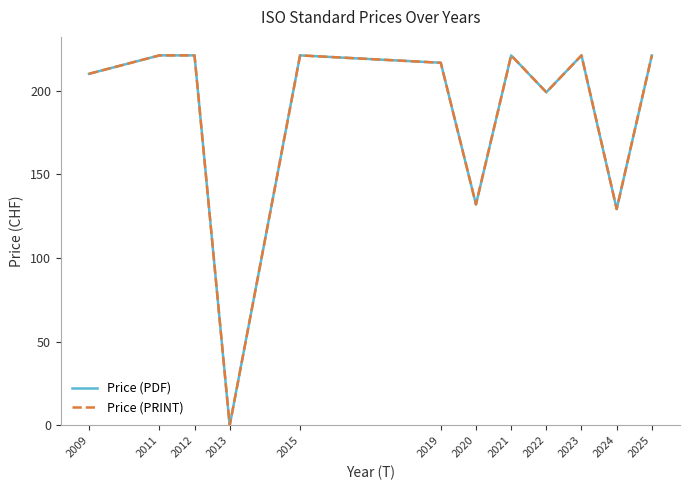

Does the chart display data point markers on the line(s)?

No